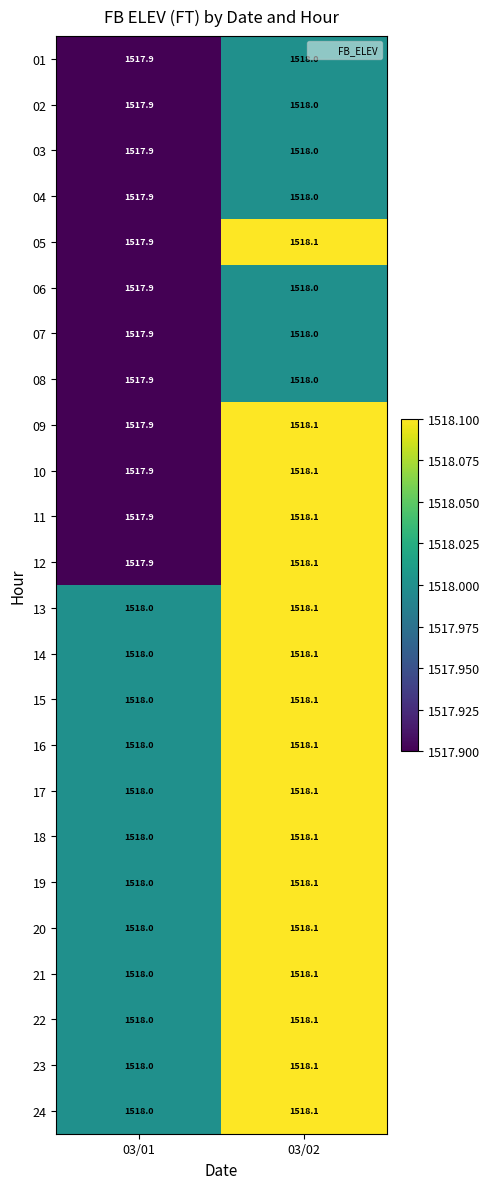

What is the smallest value displayed?

1517.9